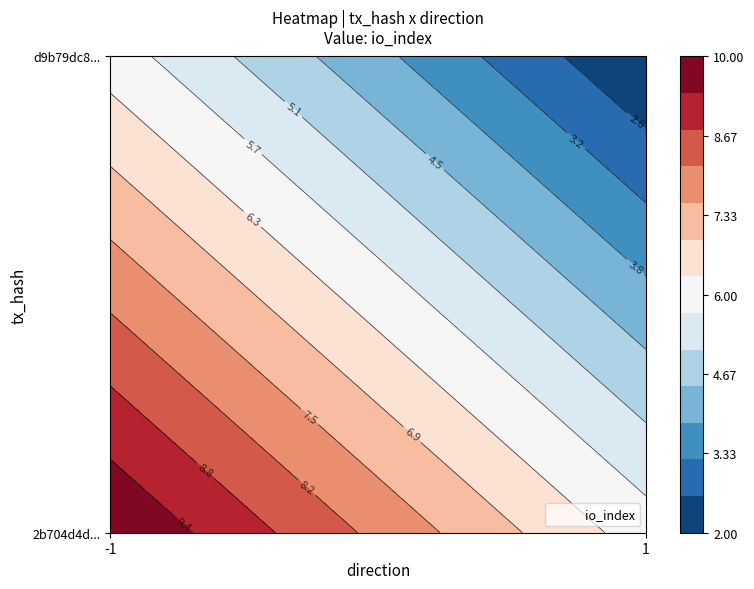

List the series in order of their peak value, highest first.

2b704d4daa65f214bb49ae8080f85e609be74bc, d9b79dc8117a036ba05d633b072ac6c7e7bdf4c